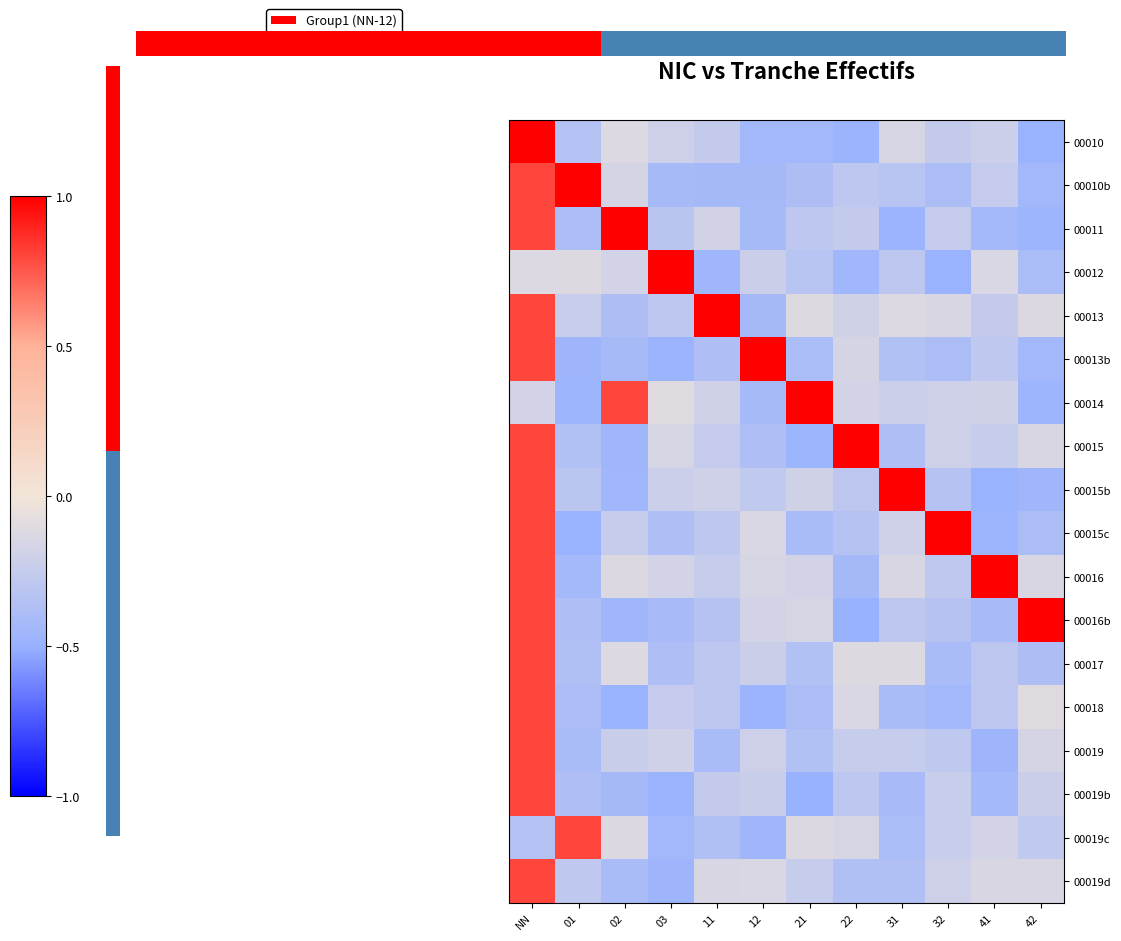

Where is 00015b nearest to the value 0?

21